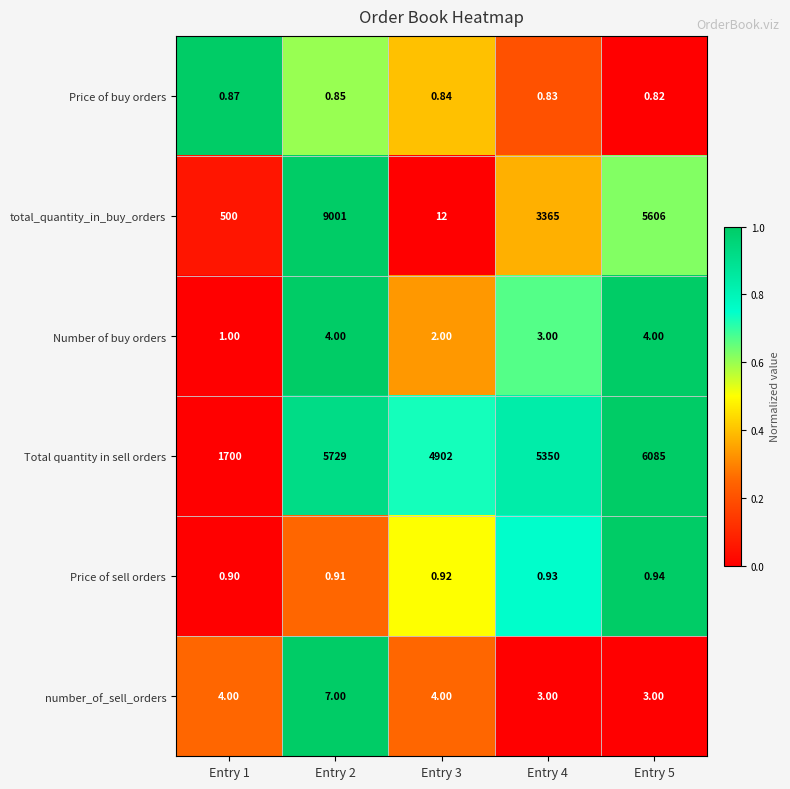

Is the value of total_quantity_in_buy_orders at Entry 3 greater than the value of Price of buy orders at Entry 5?

Yes